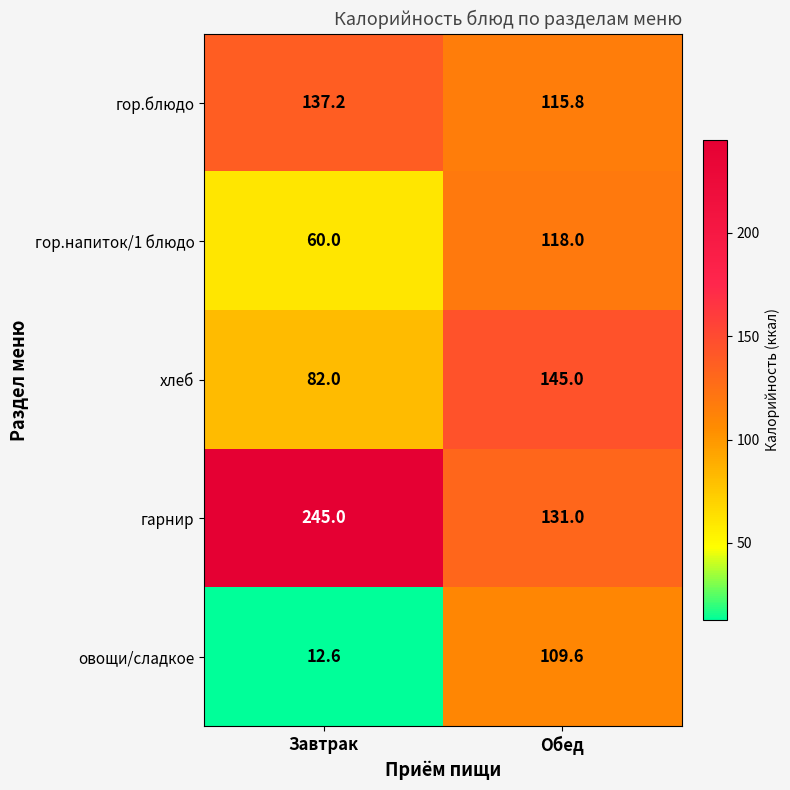

At which label does гор.напиток/1 блюдо reach its minimum?

Завтрак